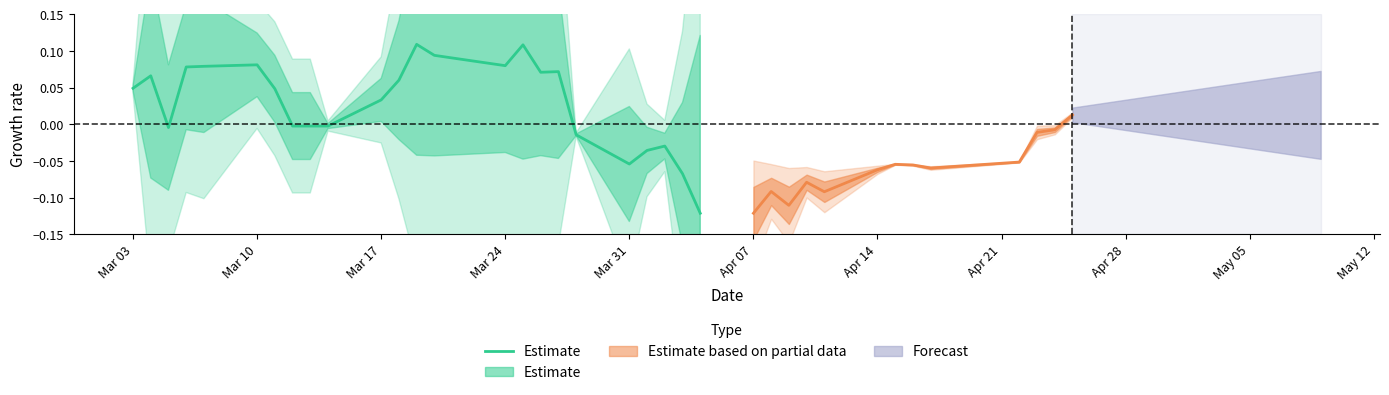

The value at 14 is 0.1. True or false?

False